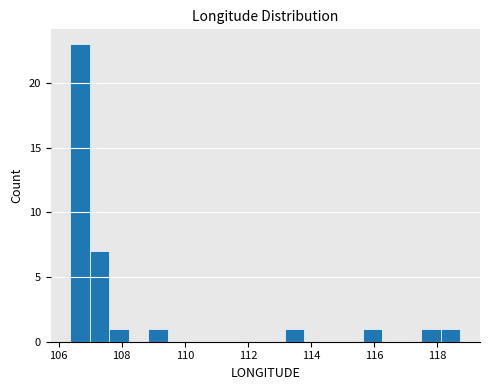

Read against the x-axis, roughly where is the centre of the tallest bar?

106.6